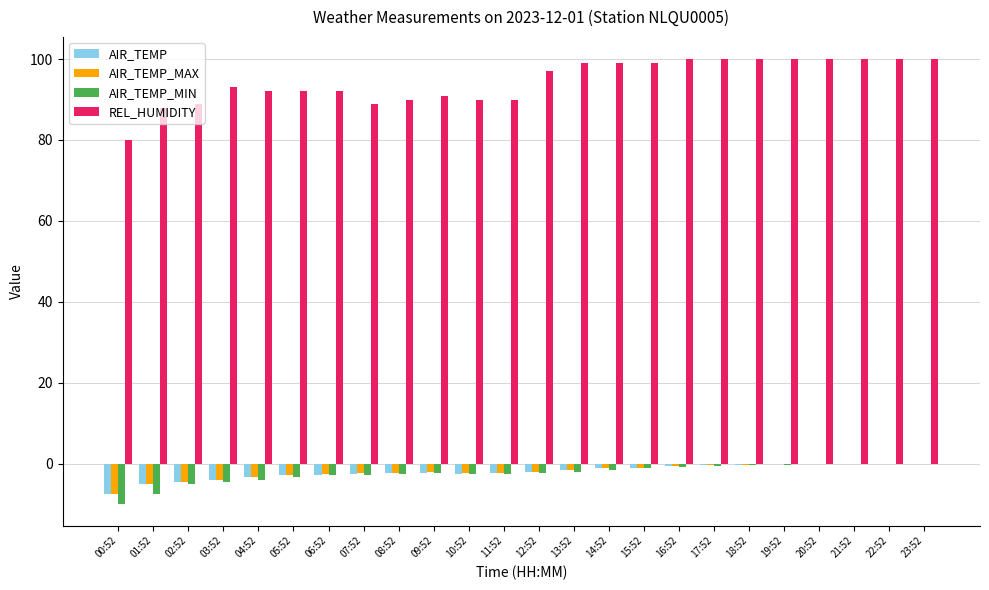

The value of REL_HUMIDITY at 00:52 is 80.0. True or false?

True